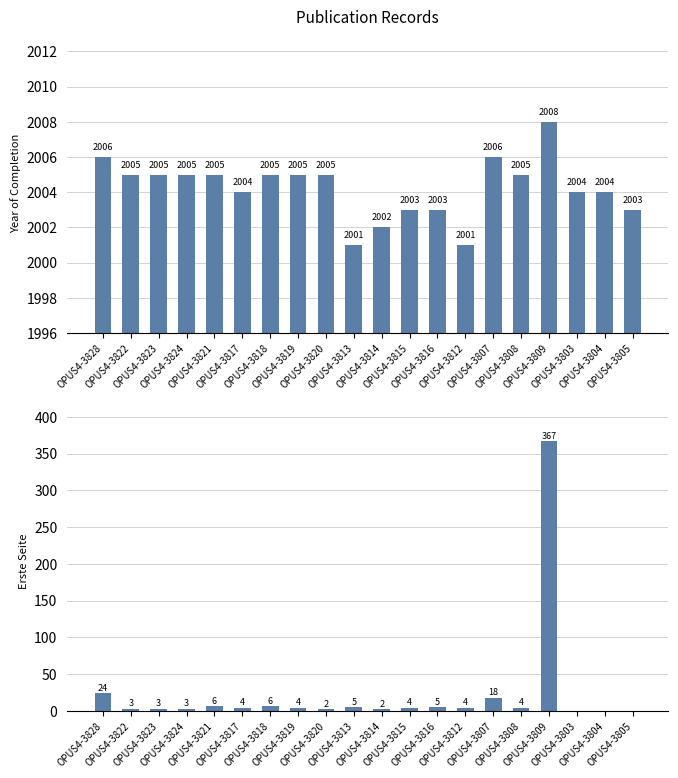

How many categories are shown in the chart?

20